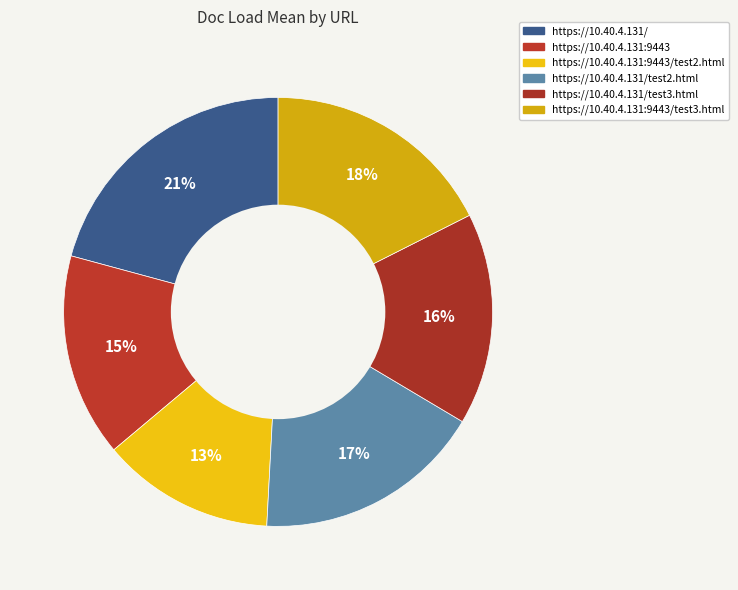

Count the number of slices in the pie.

6